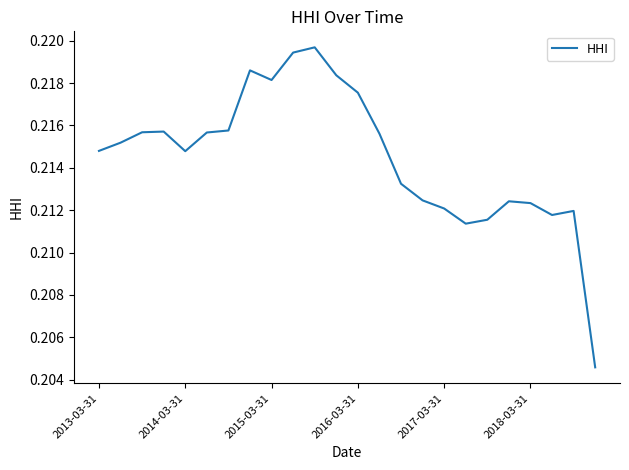

How many lines are shown in the chart?

1